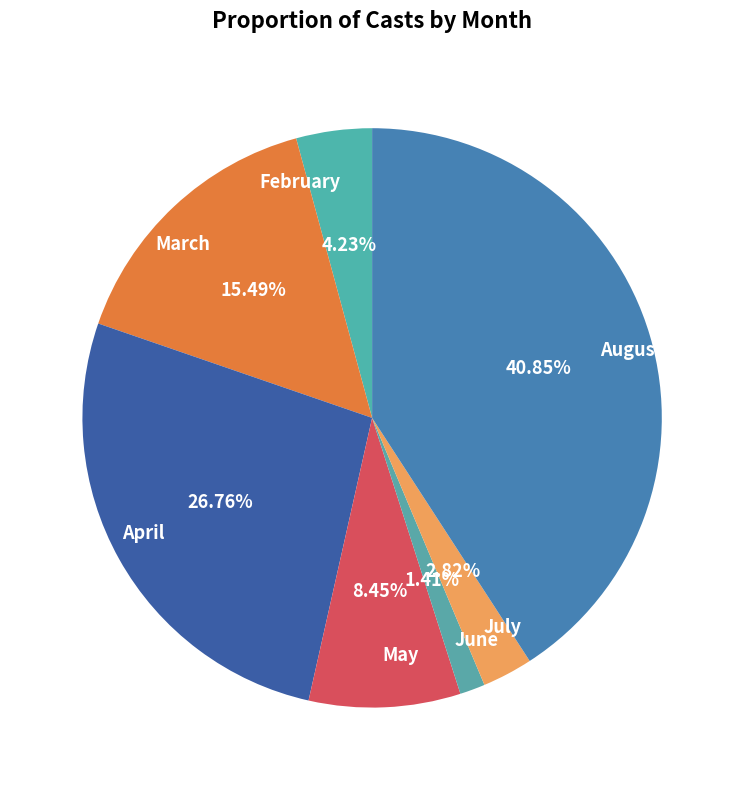

To the nearest percent, what is the average slice percentage?

14%